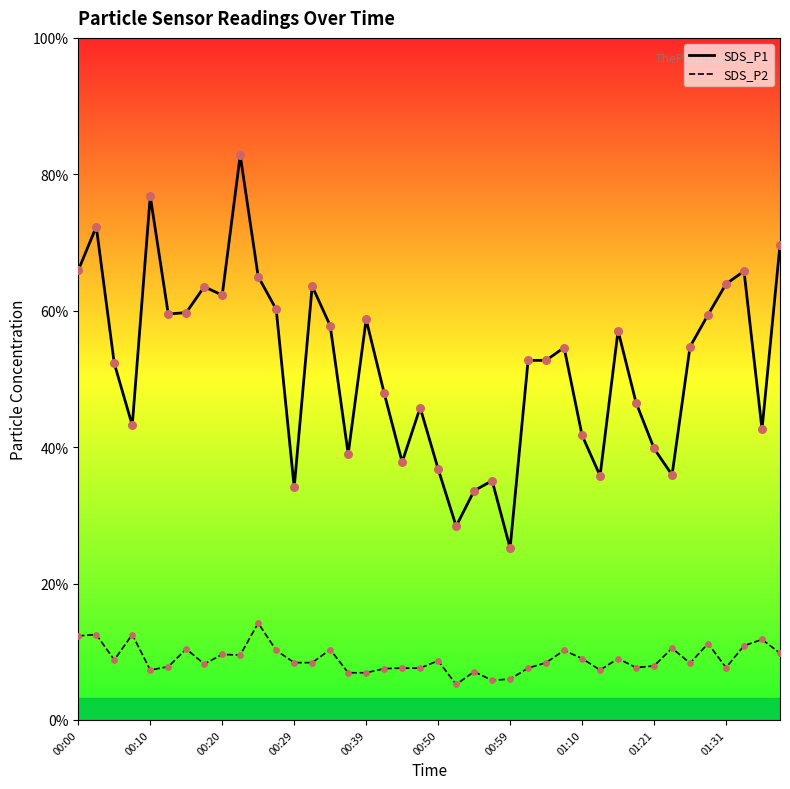

Is the value of SDS_P2 at 27 greater than the value of SDS_P1 at 00:39?

No